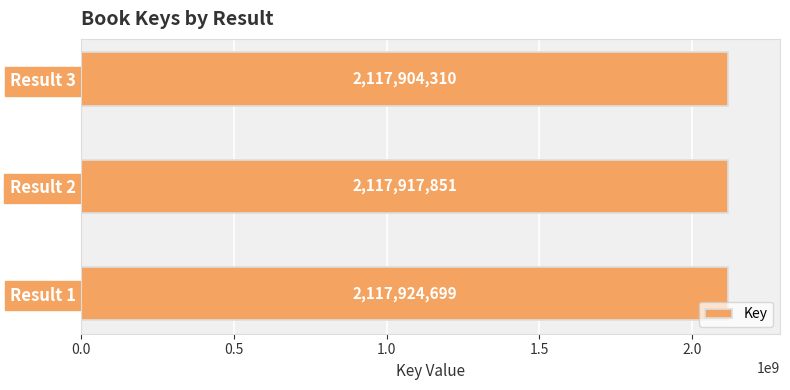

Reading bottom to top, extract all data points from this chart.

Result 1=2117924699	Result 2=2117917851	Result 3=2117904310